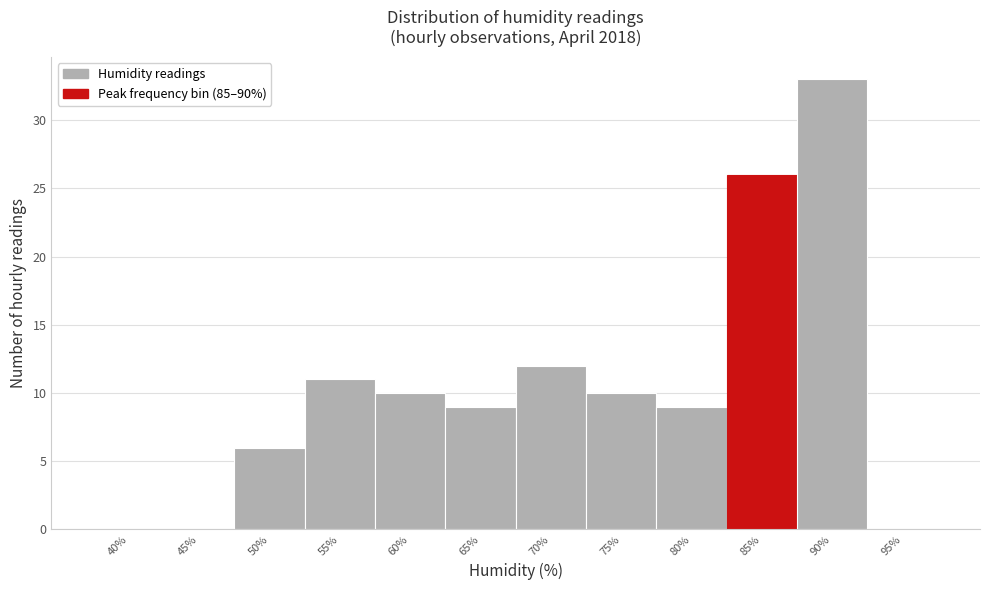

Reading left to right, list all the values displayed in this chart.

40%=0	45%=0	50%=6	55%=11	60%=10	65%=9	70%=12	75%=10	80%=9	85%=26	90%=33	95%=0